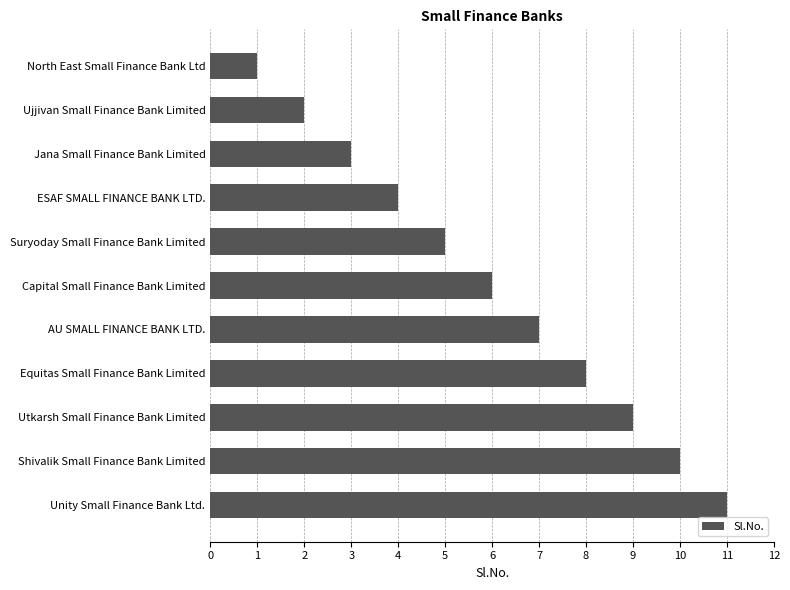

What is the change in value from North East Small Finance Bank Ltd to AU SMALL FINANCE BANK LTD.?

+6